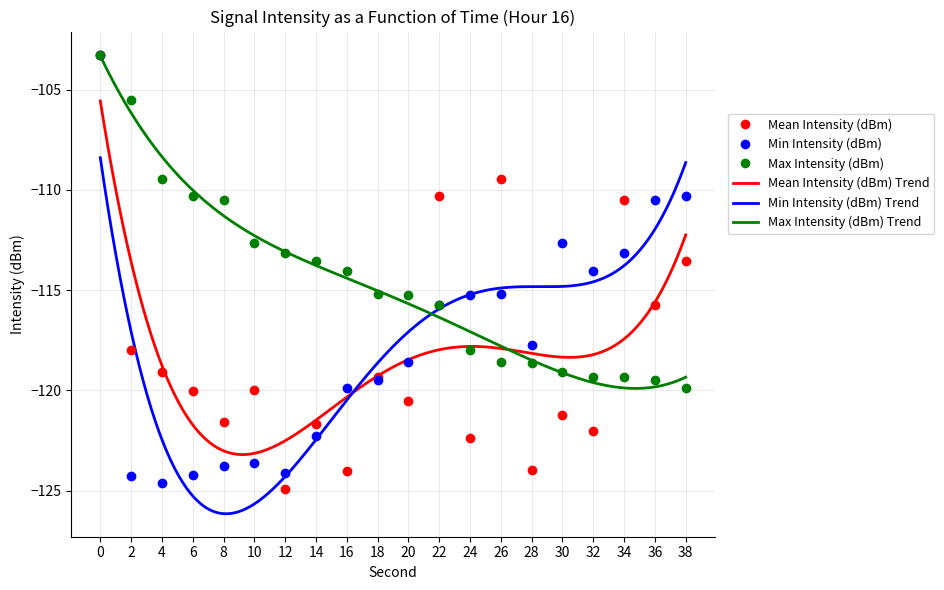

Reading left to right, what are all the values shown in this chart?

Mean Intensity (dBm): -103.3	-118.0	-119.1	-120.0	-121.6	-120.0	-124.9	-121.7	-124.0	-119.3	-120.5	-110.3	-122.4	-109.5	-124.0	-121.2	-122.0	-110.5	-115.7	-113.5
Min Intensity (dBm): -103.3	-124.3	-124.6	-124.2	-123.8	-123.6	-124.1	-122.3	-119.9	-119.5	-118.6	-115.7	-115.2	-115.2	-117.7	-112.6	-114.0	-113.2	-110.5	-110.3
Max Intensity (dBm): -103.3	-105.5	-109.5	-110.3	-110.5	-112.6	-113.2	-113.5	-114.0	-115.2	-115.2	-115.7	-118.0	-118.6	-118.6	-119.1	-119.3	-119.4	-119.5	-119.9